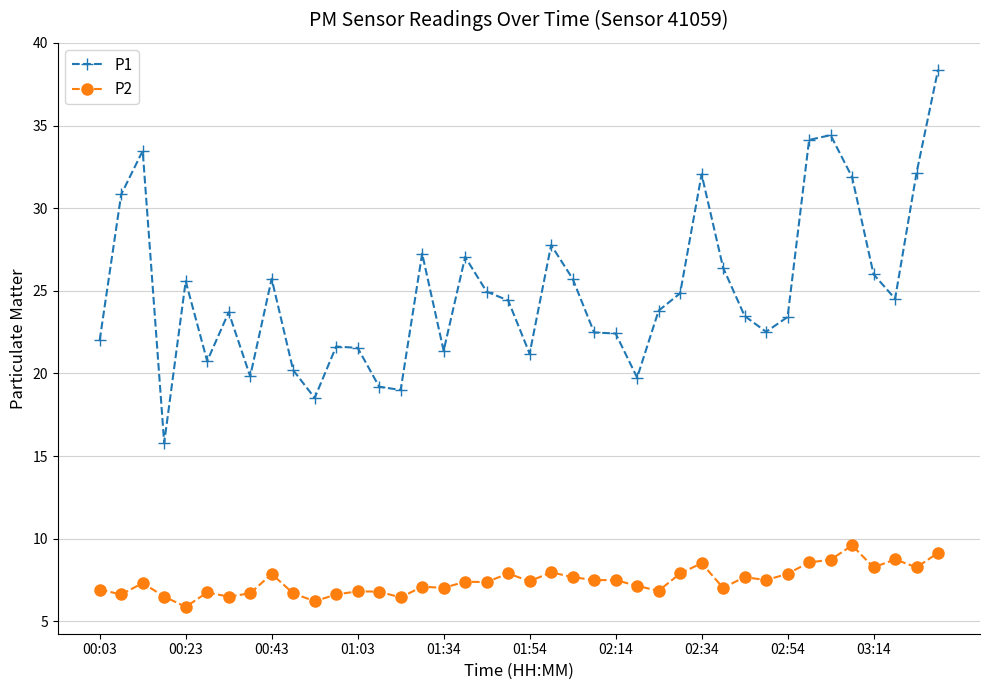

Which series has the largest total across all categories?

P1